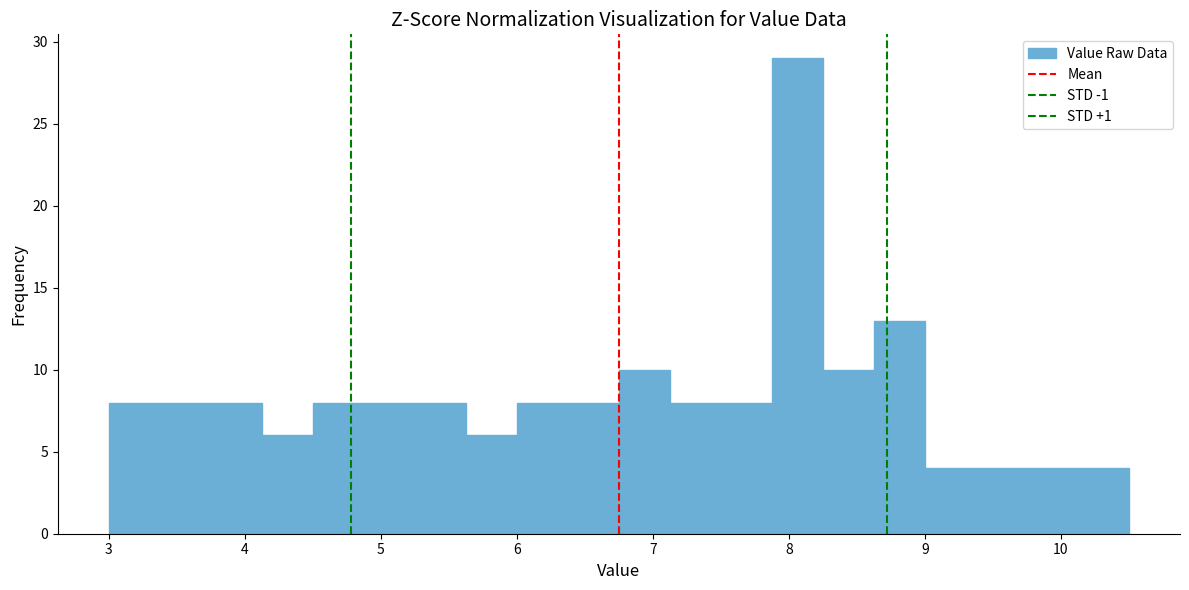

Around what value on the x-axis is the tallest bar? Give the approximate position of its centre, as read against the axis.

8.1